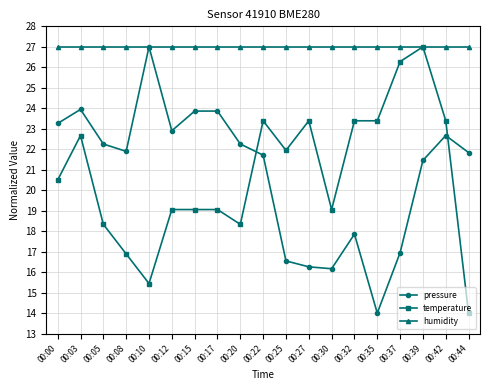

What is the value of the temperature point at the 19th from the left?

14.0